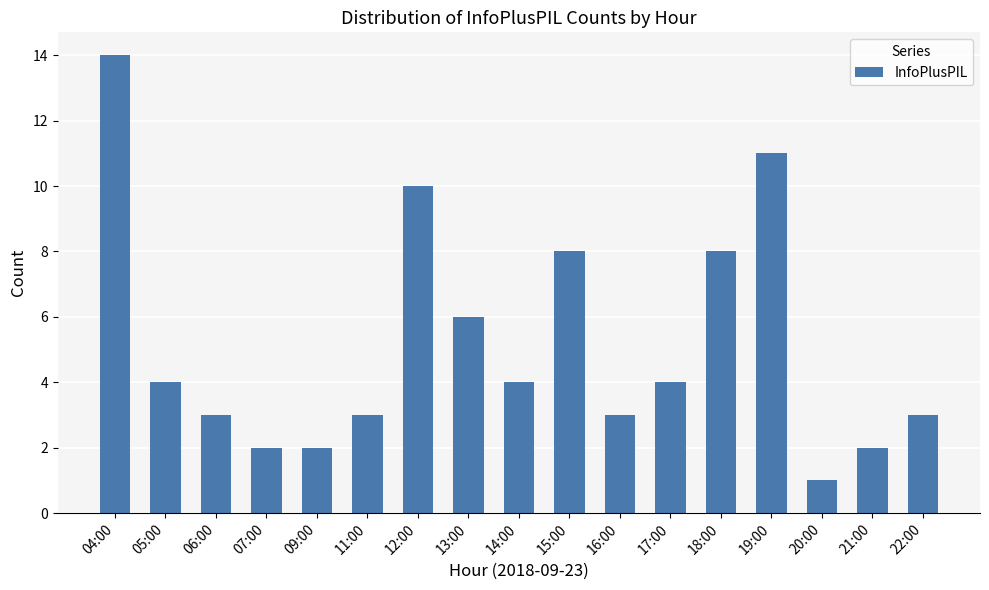

What is the label of the 6th bar from the left?

11:00